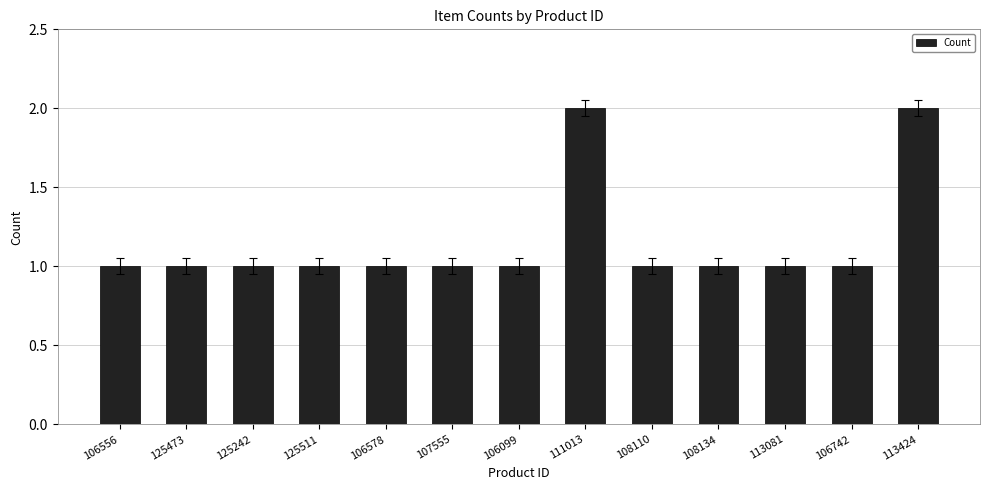

What is the value of the 4th bar from the left?

1